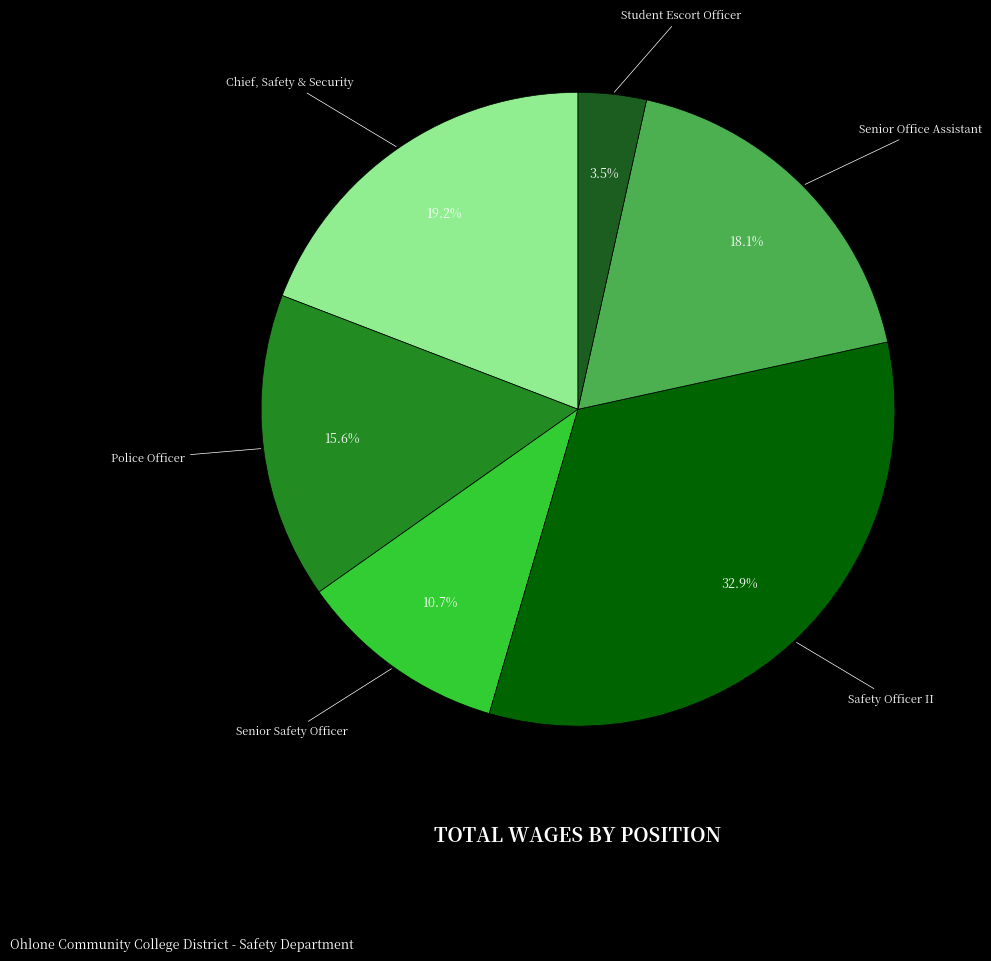

What is the total percentage of Police Officer and Student Escort Officer?

19.1%